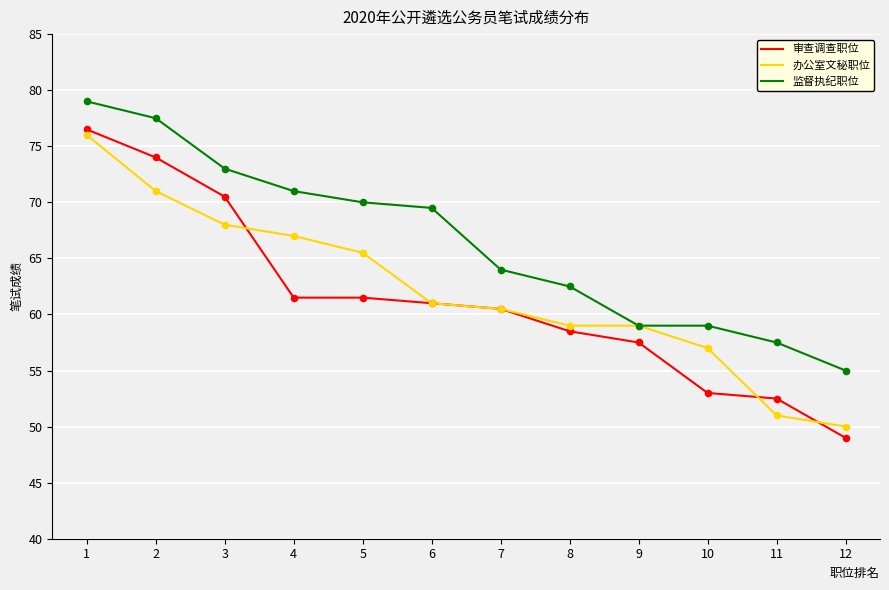

What are all the series names shown in the legend?

审查调查职位, 办公室文秘职位, 监督执纪职位